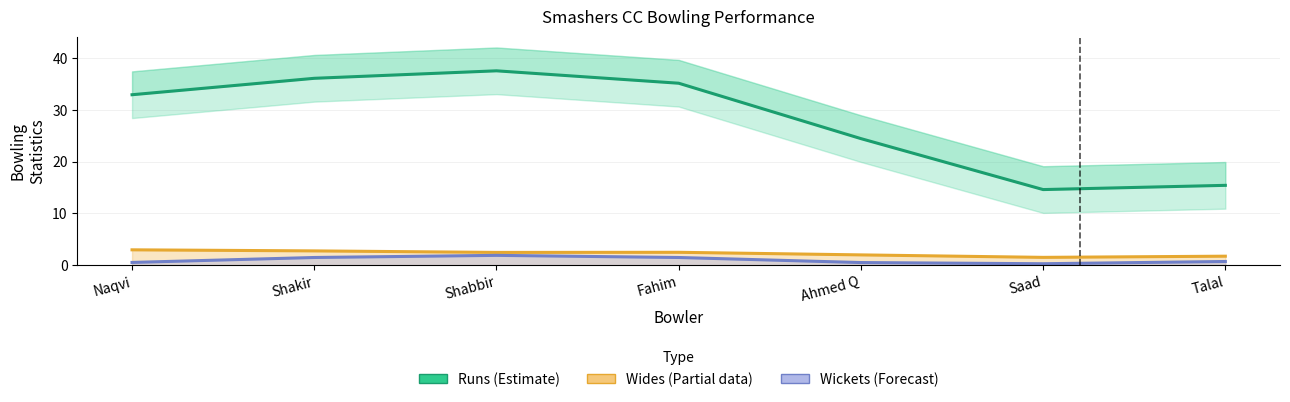

True or false: Wides (Partial) and Wickets (Forecast) cross at least once.

False